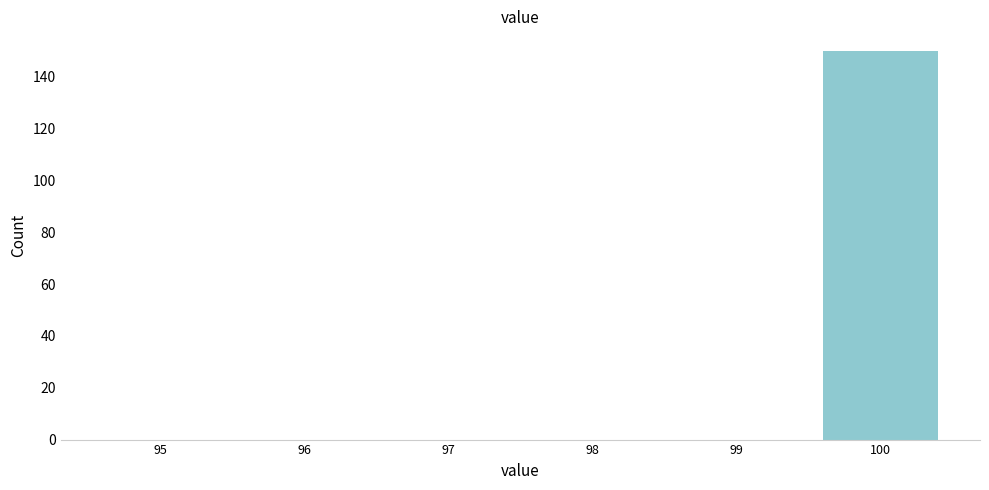

Over which range of the x-axis is the bar tallest?

99.5 to 100.5